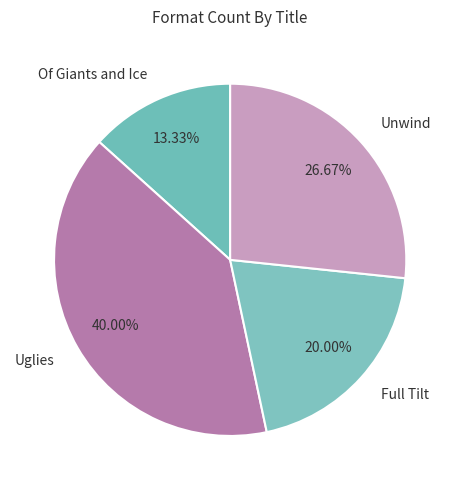

Approximately how many times larger is the value at Unwind compared to Full Tilt?

1.3